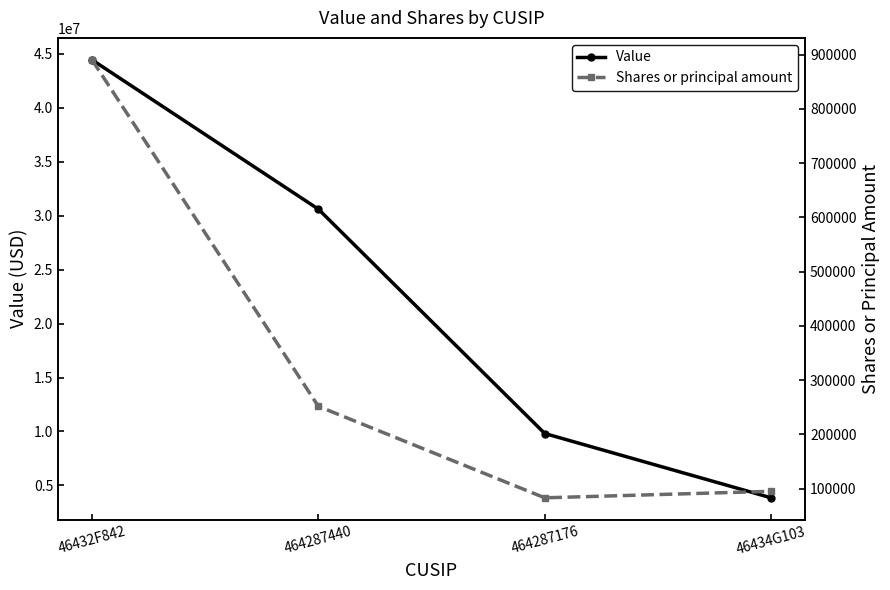

How many values in the Value series are below 30600000?

2